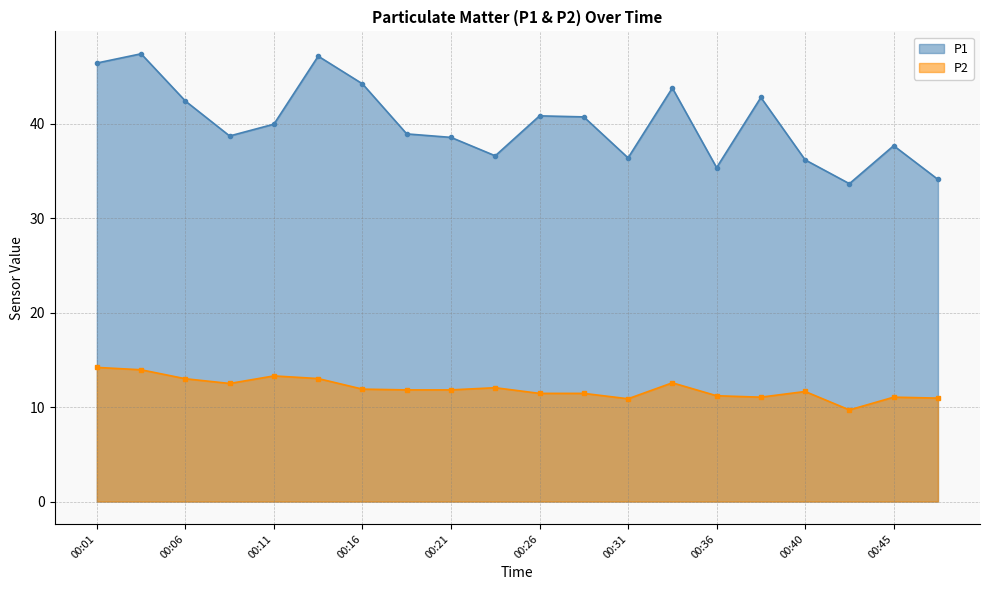

Which series has the widest spread of values?

P1